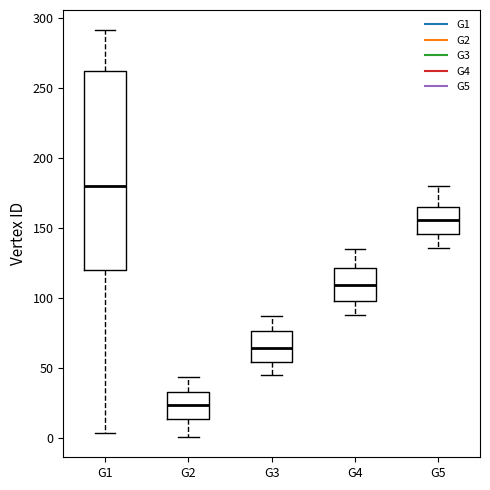

Which box has the highest median line?

G1